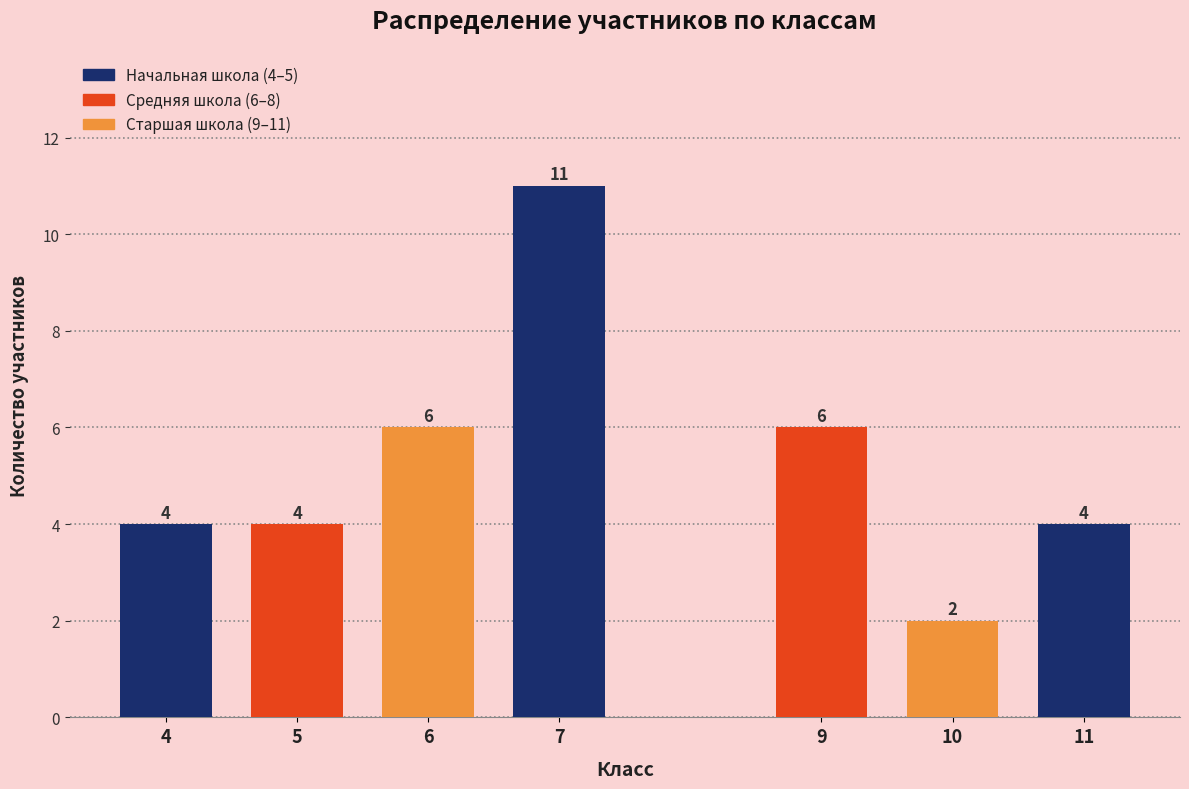

Reading left to right, what are all the values shown in this chart?

4=4	5=4	6=6	7=11	9=6	10=2	11=4